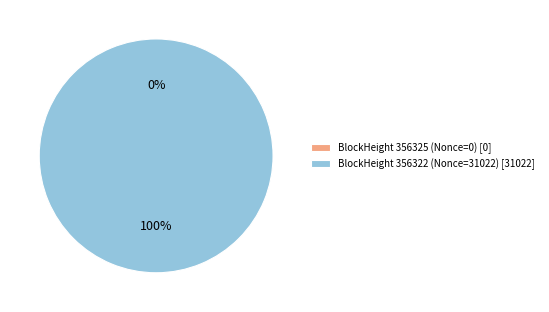

Combined, do 356325 and 356322 account for over 50%?

Yes